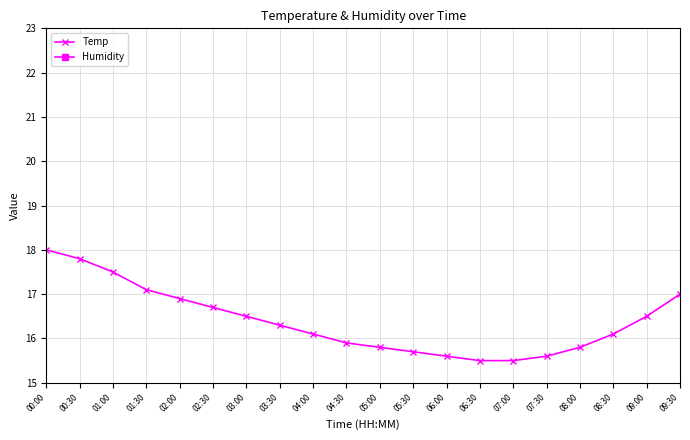

What position from the left is 01:30?

4